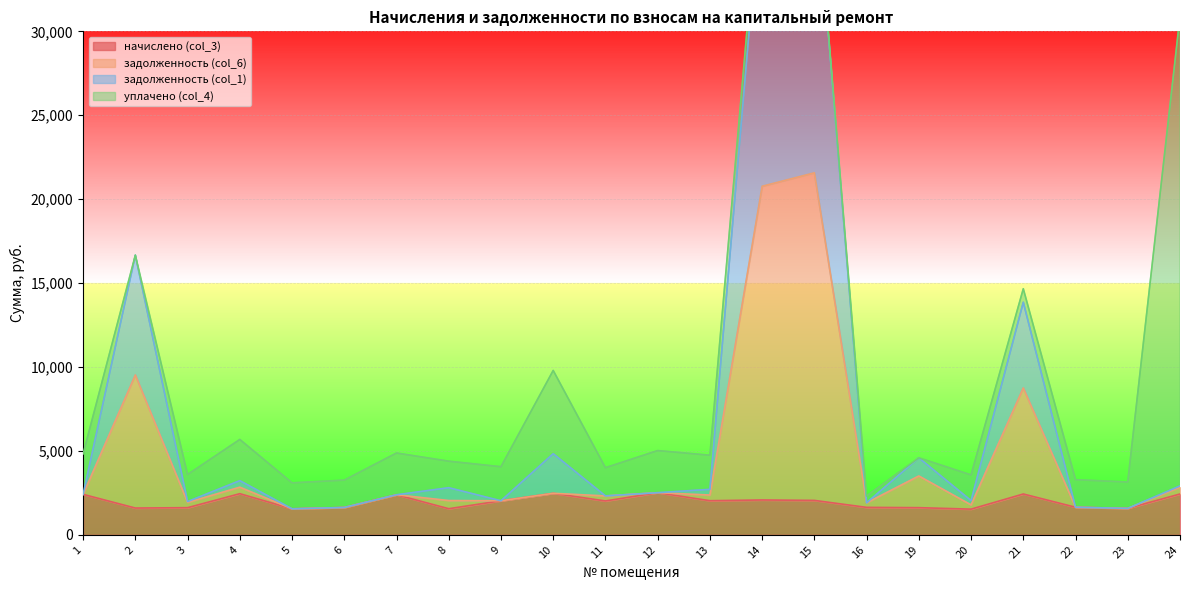

What is the maximum value for задолженность (col_6)?

21571.0